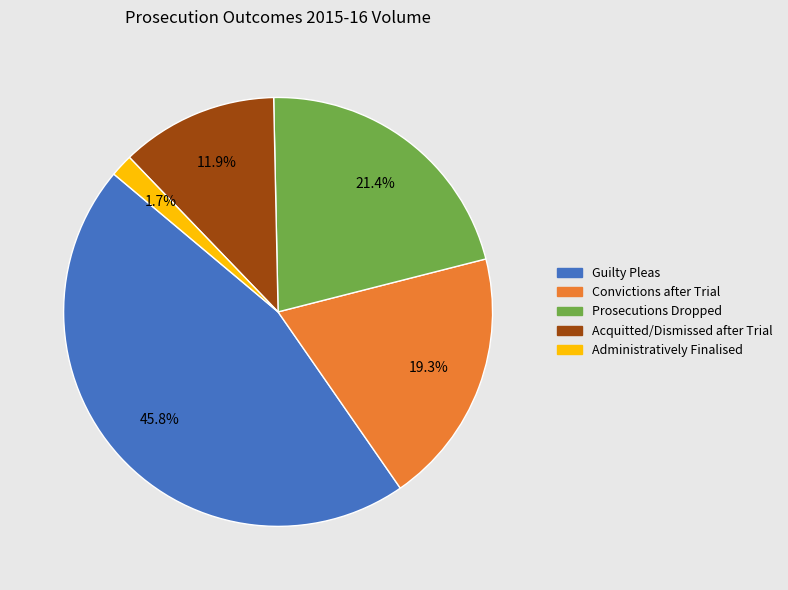

Is there a majority slice in this chart?

No